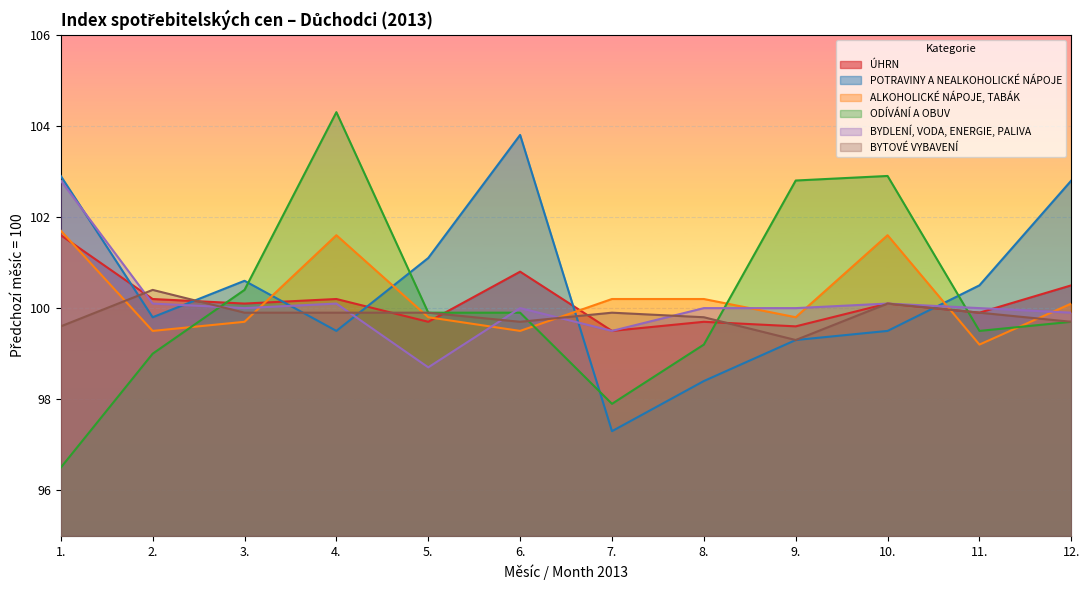

What is the label of the 9th point from the left?

9.